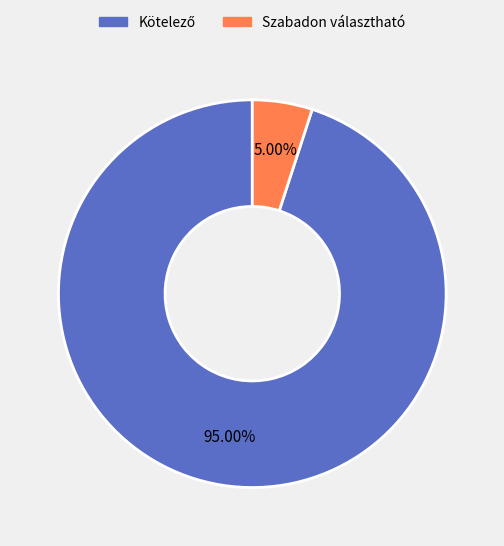

What is the smallest slice in the pie chart?

Szabadon választható